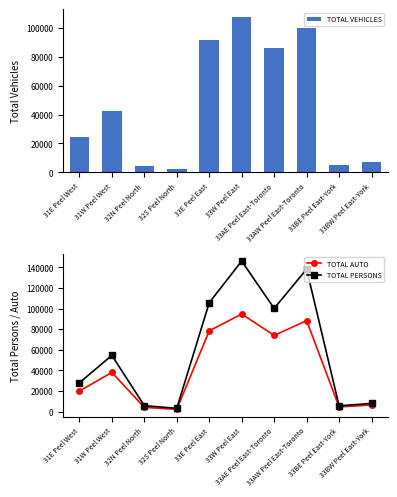

Between 31E Peel West and 33BE Peel East-York, which series saw the biggest shift?

TOTAL PERSONS